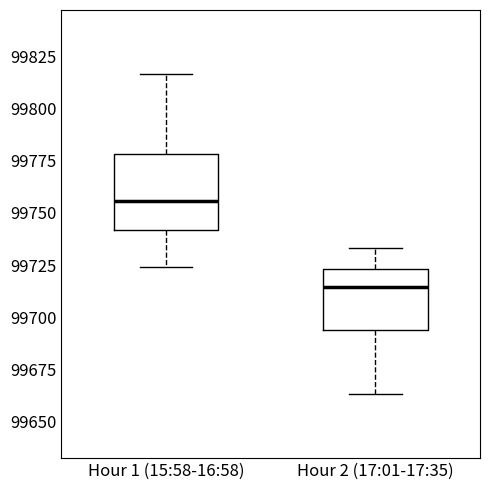

Comparing the boxes themselves (not the whiskers), which one is the tallest?

Hour 1 (15:58-16:58)